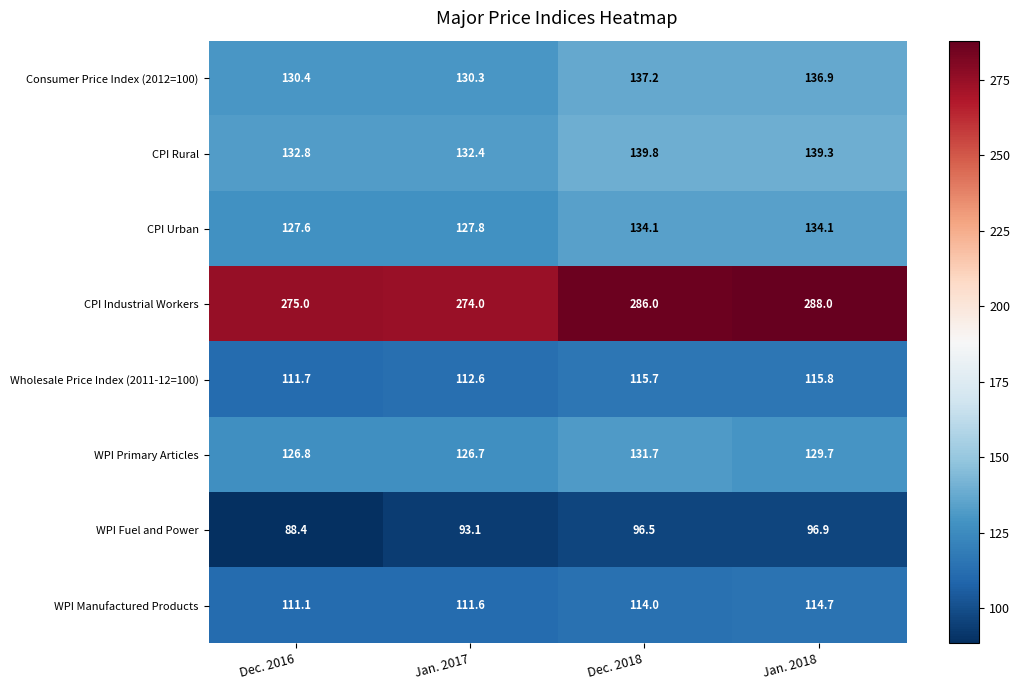

At how many categories does at least one series exceed 127?

4